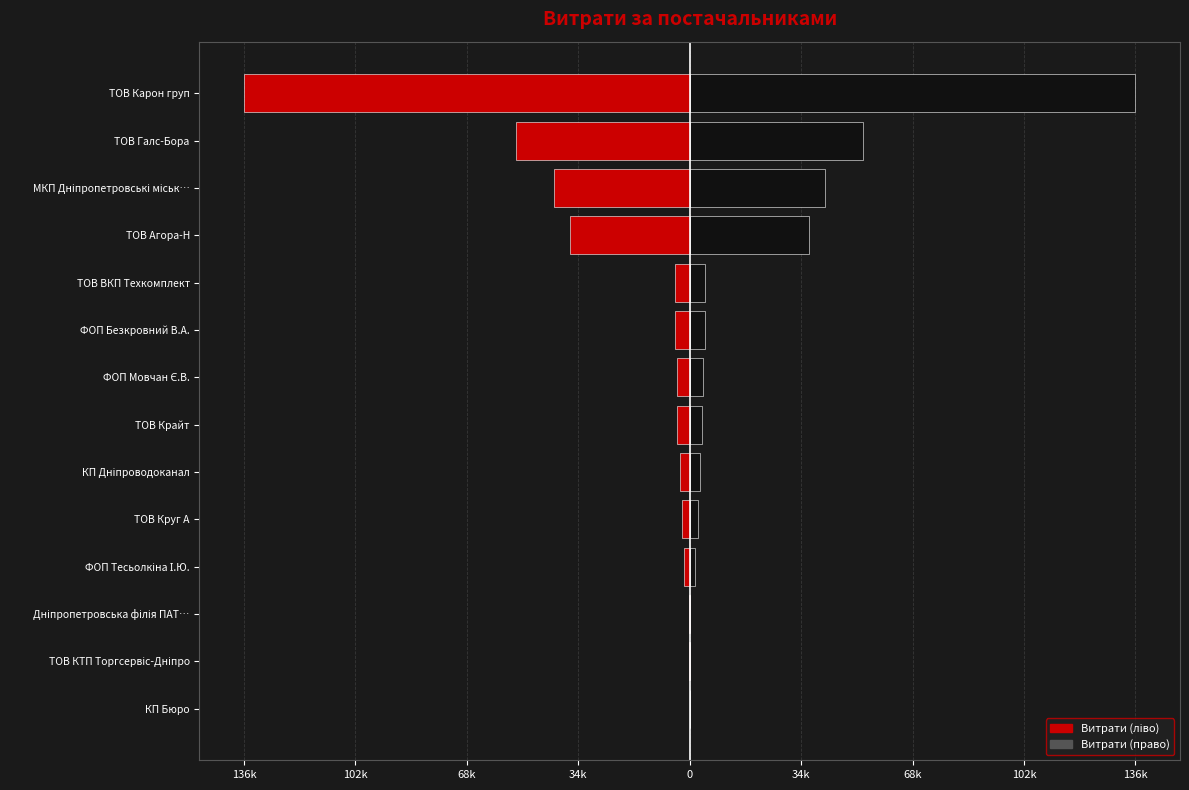

At which category does the chart reach its minimum across all series?

13